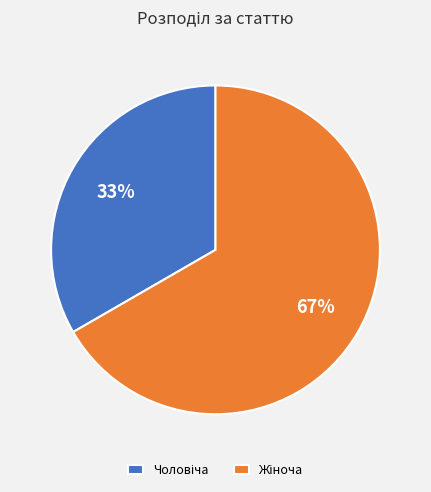

Is there any slice that represents more than half of the pie?

Yes